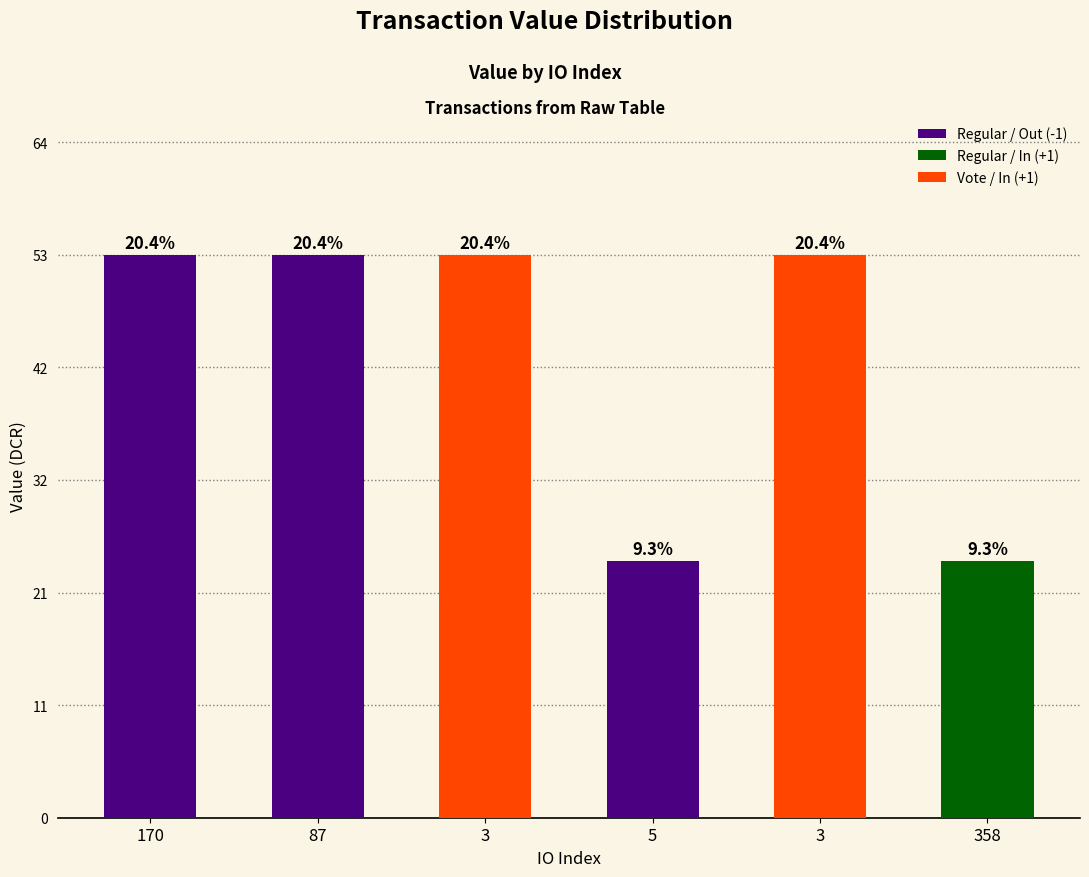

Are the bars grouped side by side (vs. stacked)?

No